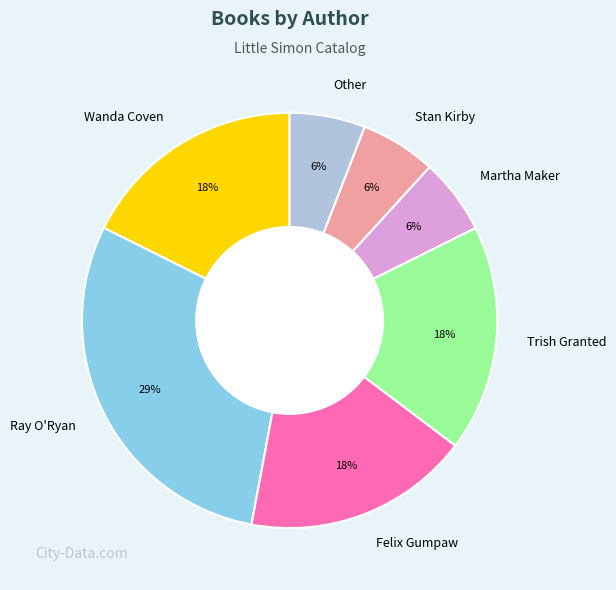

How many slices are in this pie chart?

7